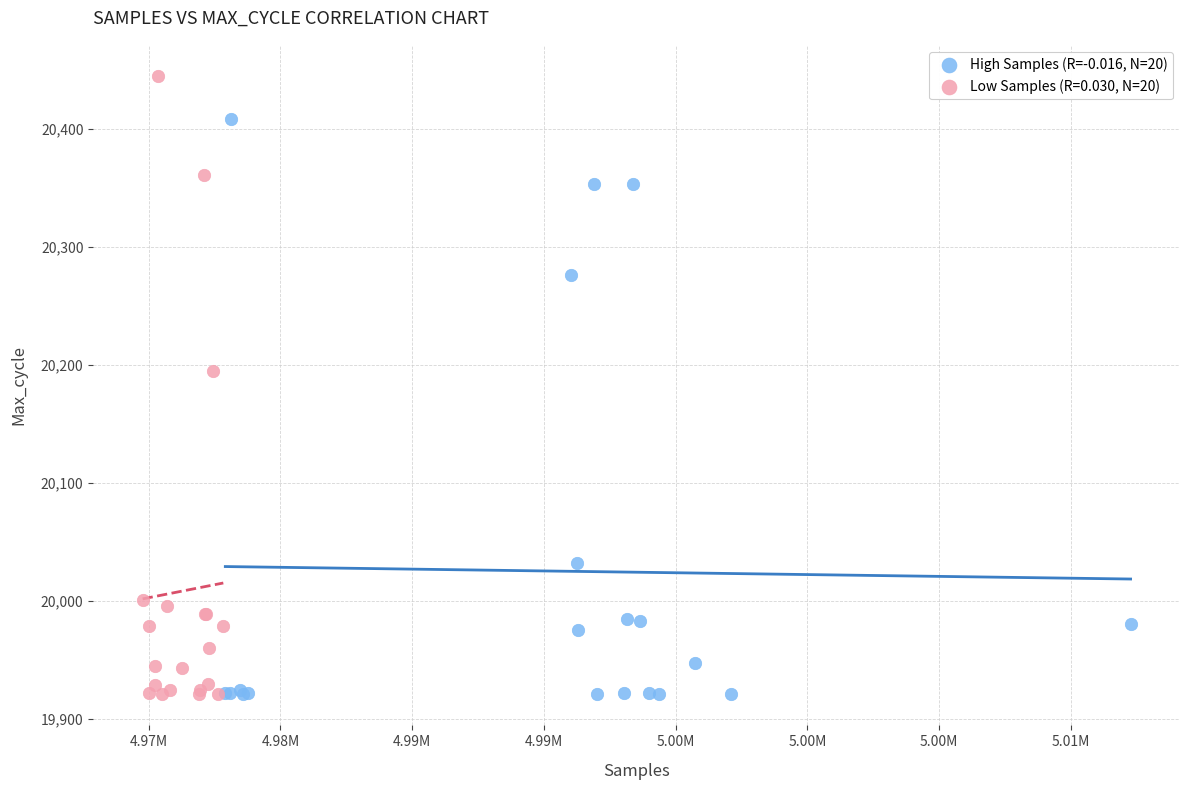

Which series has the widest spread of Y values?

Low Samples (R=0.030, N=20)